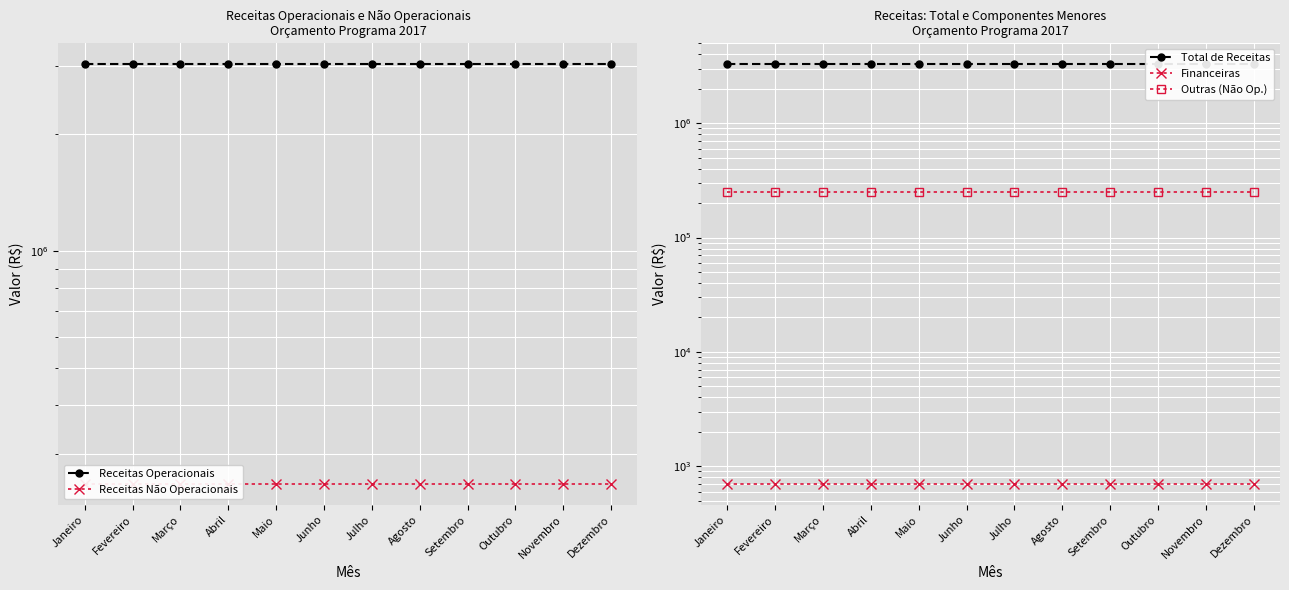

The value of Total de Receitas at Dezembro is 3277467.7. True or false?

True